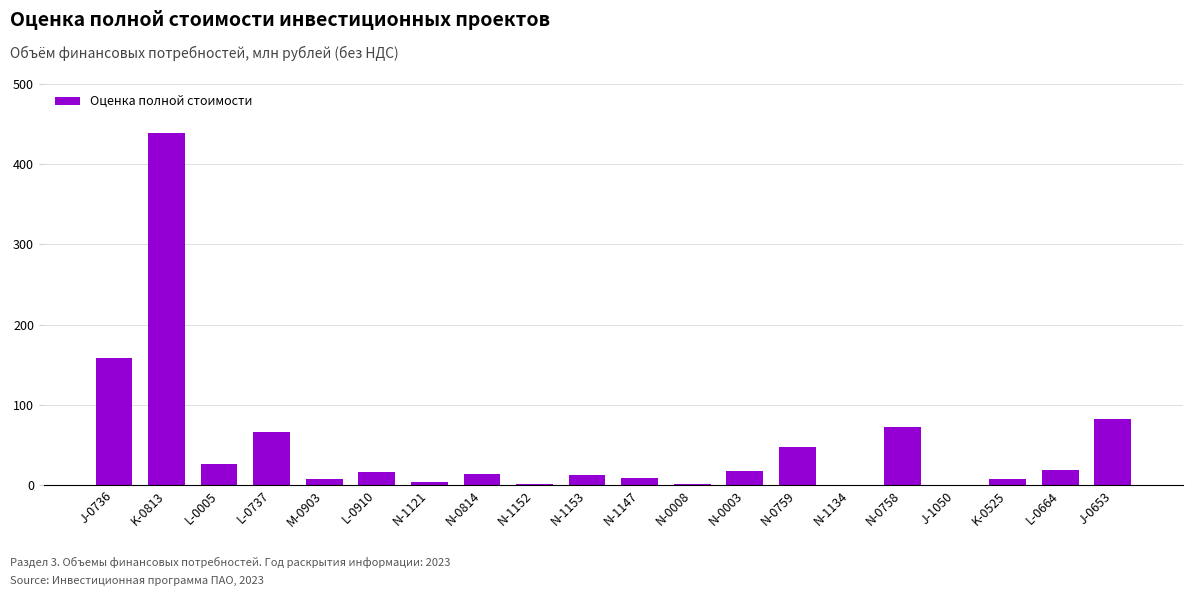

What is the sum of all values?

998.4